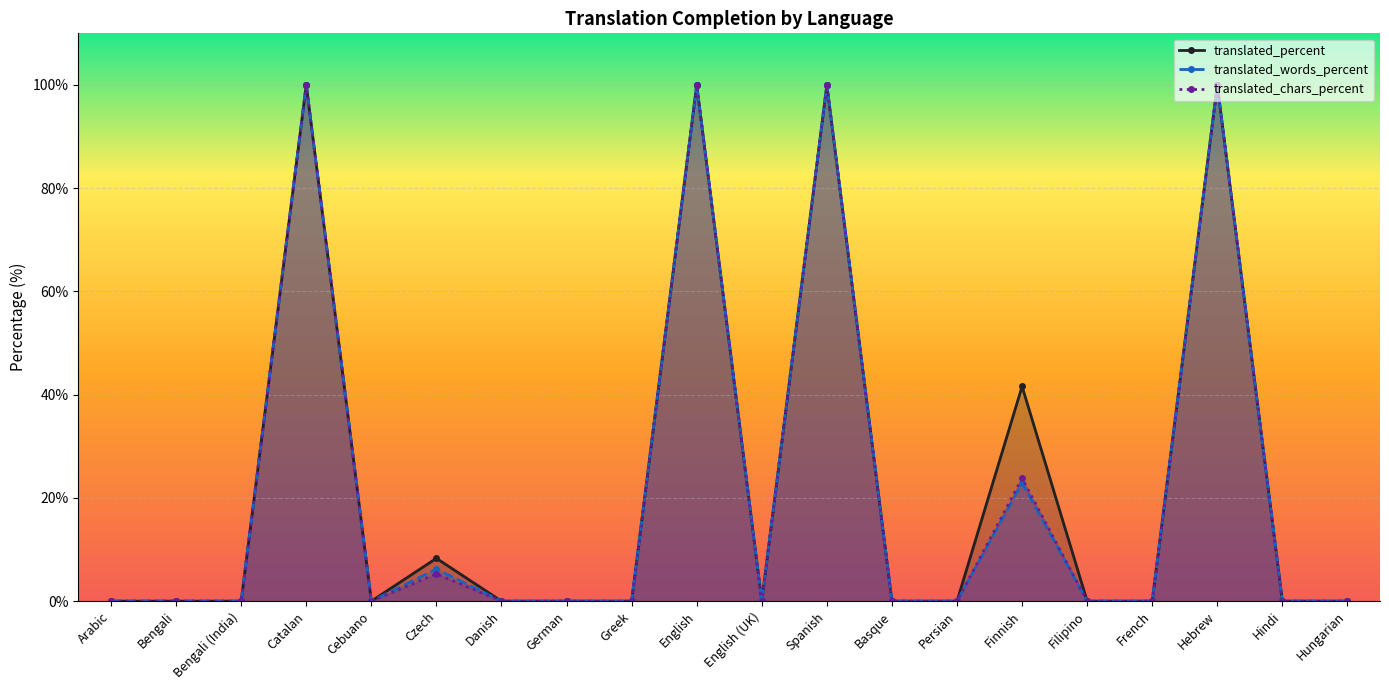

What is the value of the translated_words_percent point at the 4th from the left?

100.0